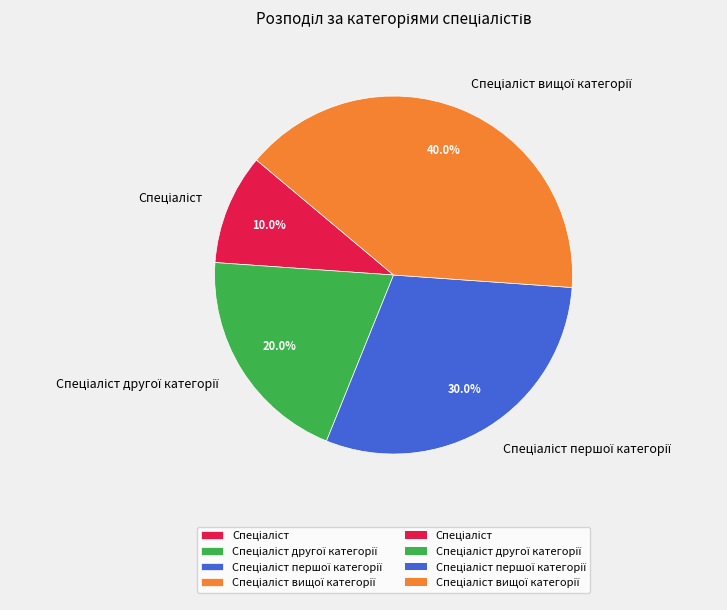

Is there a majority slice in this chart?

No